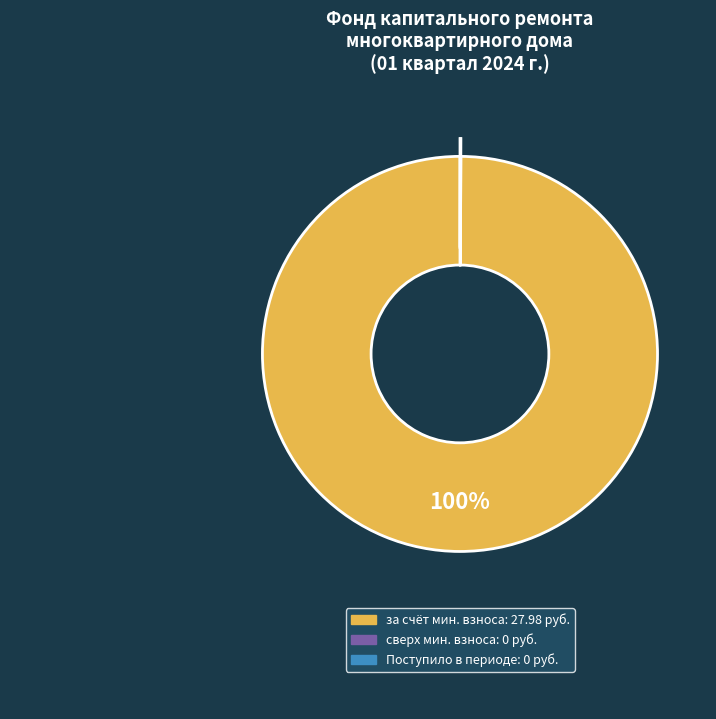

To the nearest percent, what is the difference between the largest and smallest slice percentages?

100%